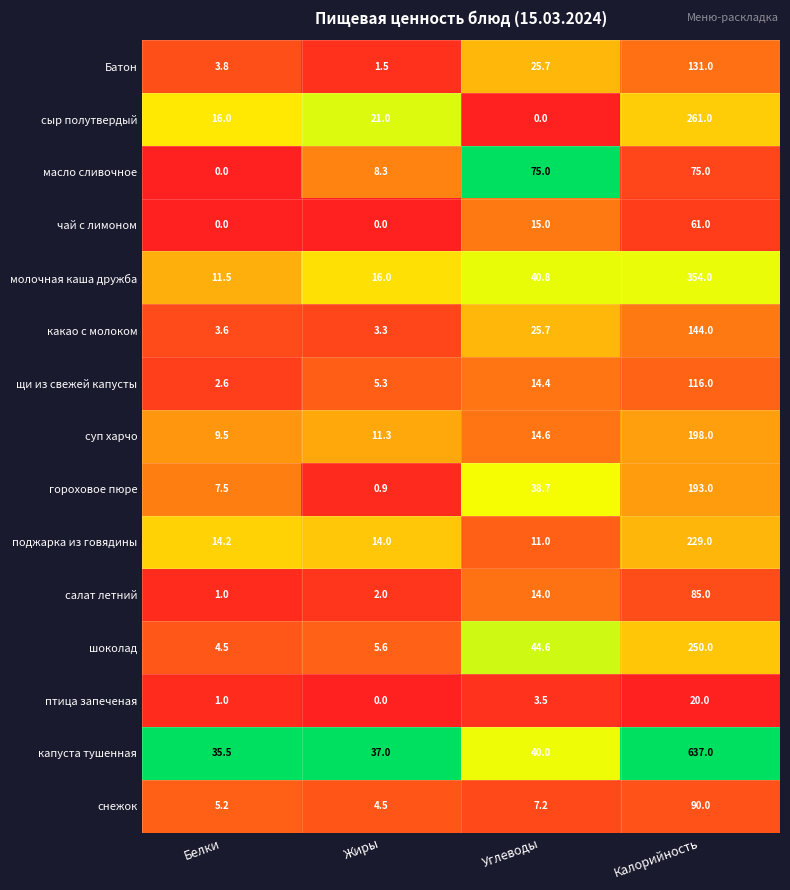

Which series changed the most between Углеводы and Калорийность?

капуста тушенная